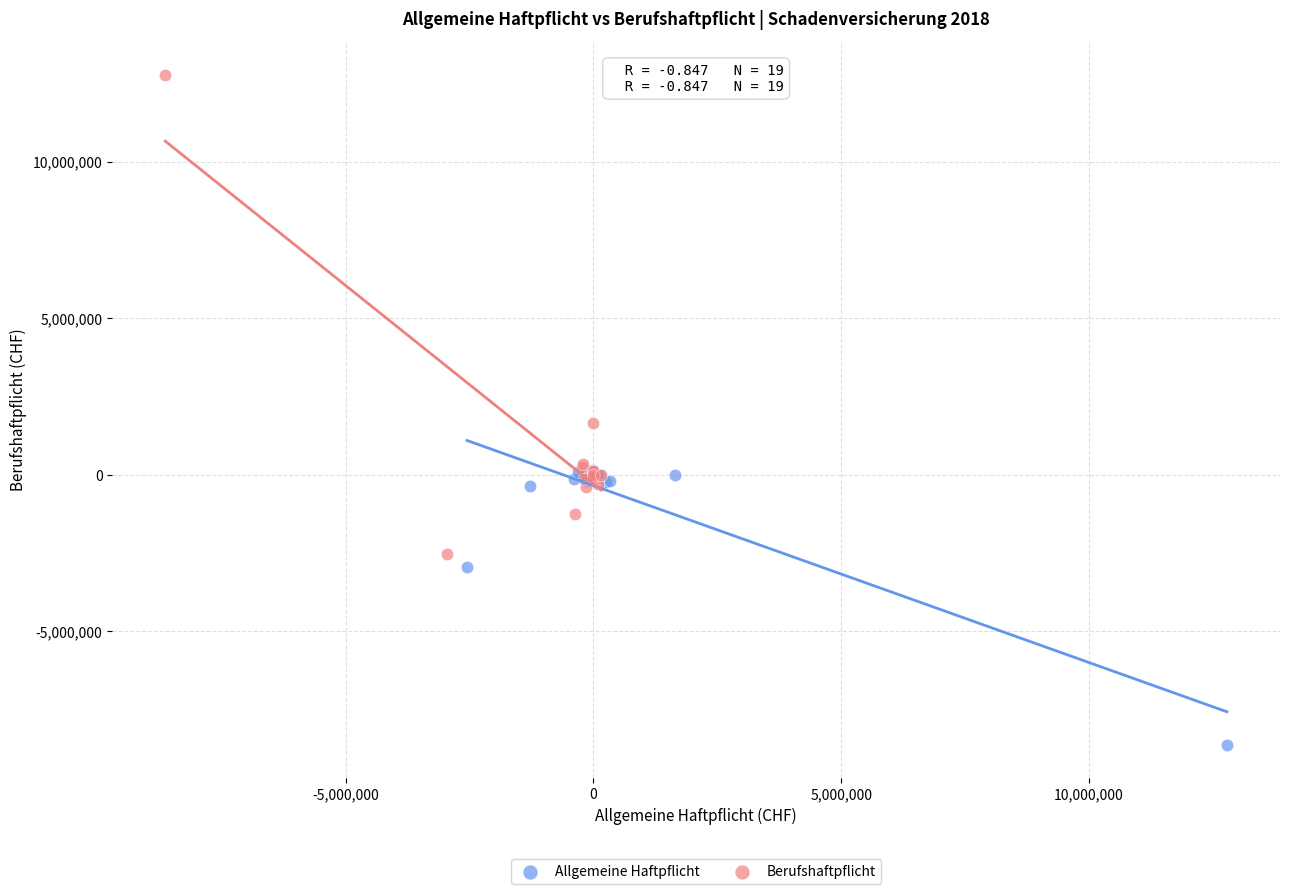

What are all the series names shown in the legend?

Allgemeine Haftpflicht, Berufshaftpflicht